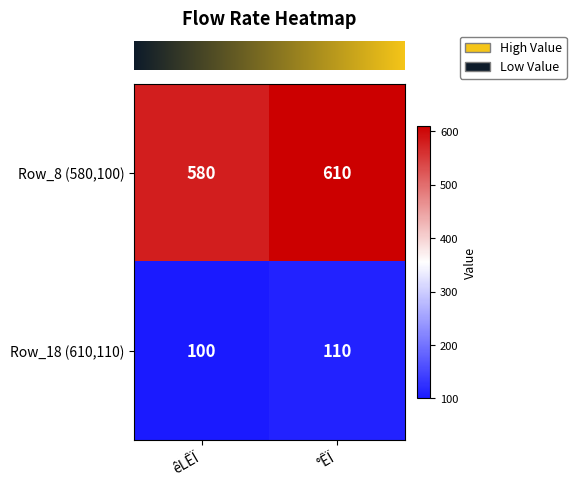

What is the difference between the highest and lowest values at °ÊÏ?

500